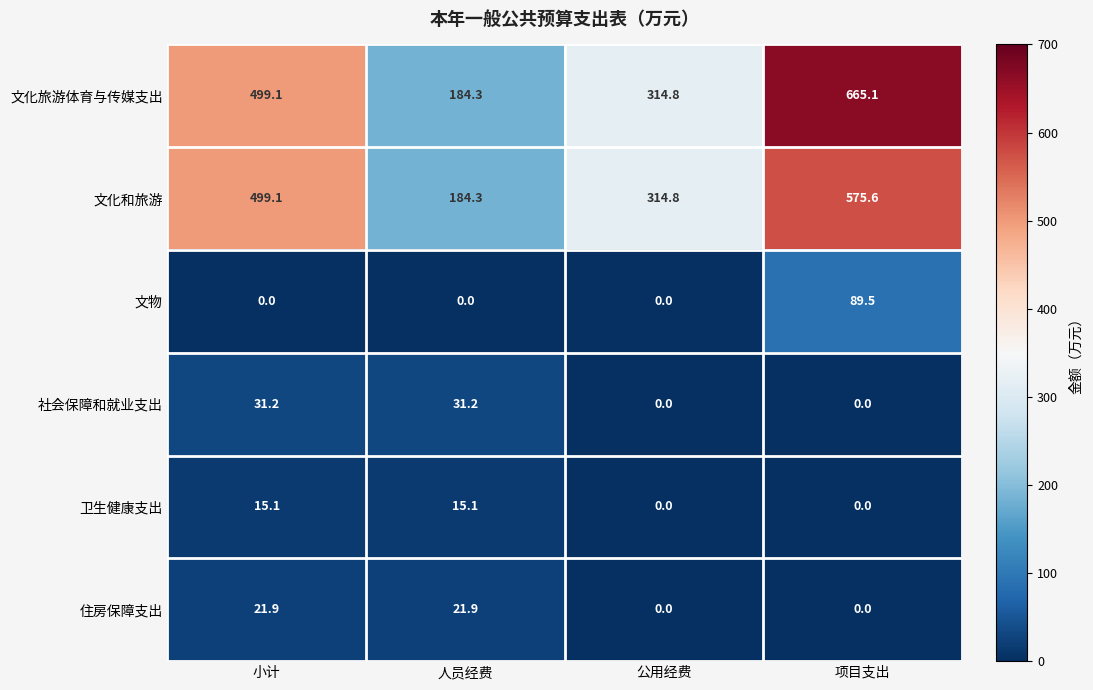

At which category is the sum across all series the highest?

项目支出